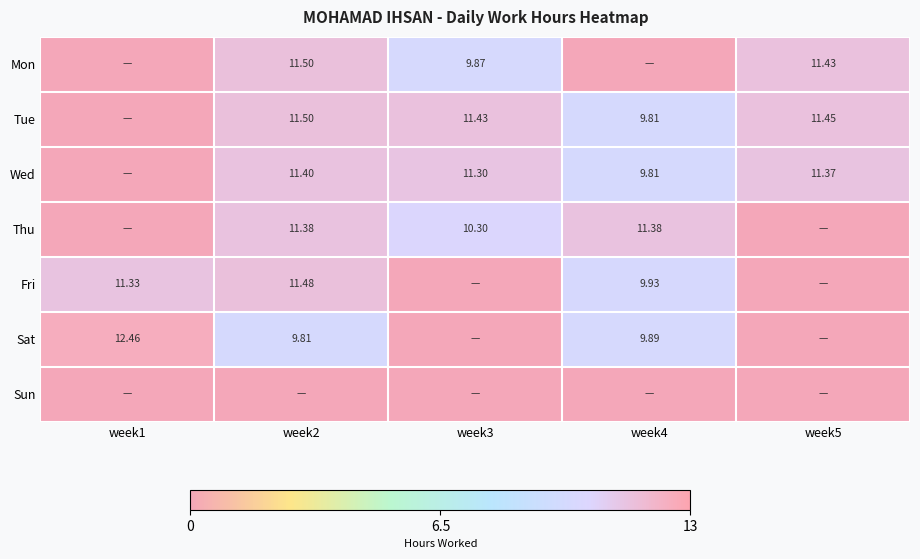

Is the value of Mon at week2 greater than the value of Tue at week5?

Yes